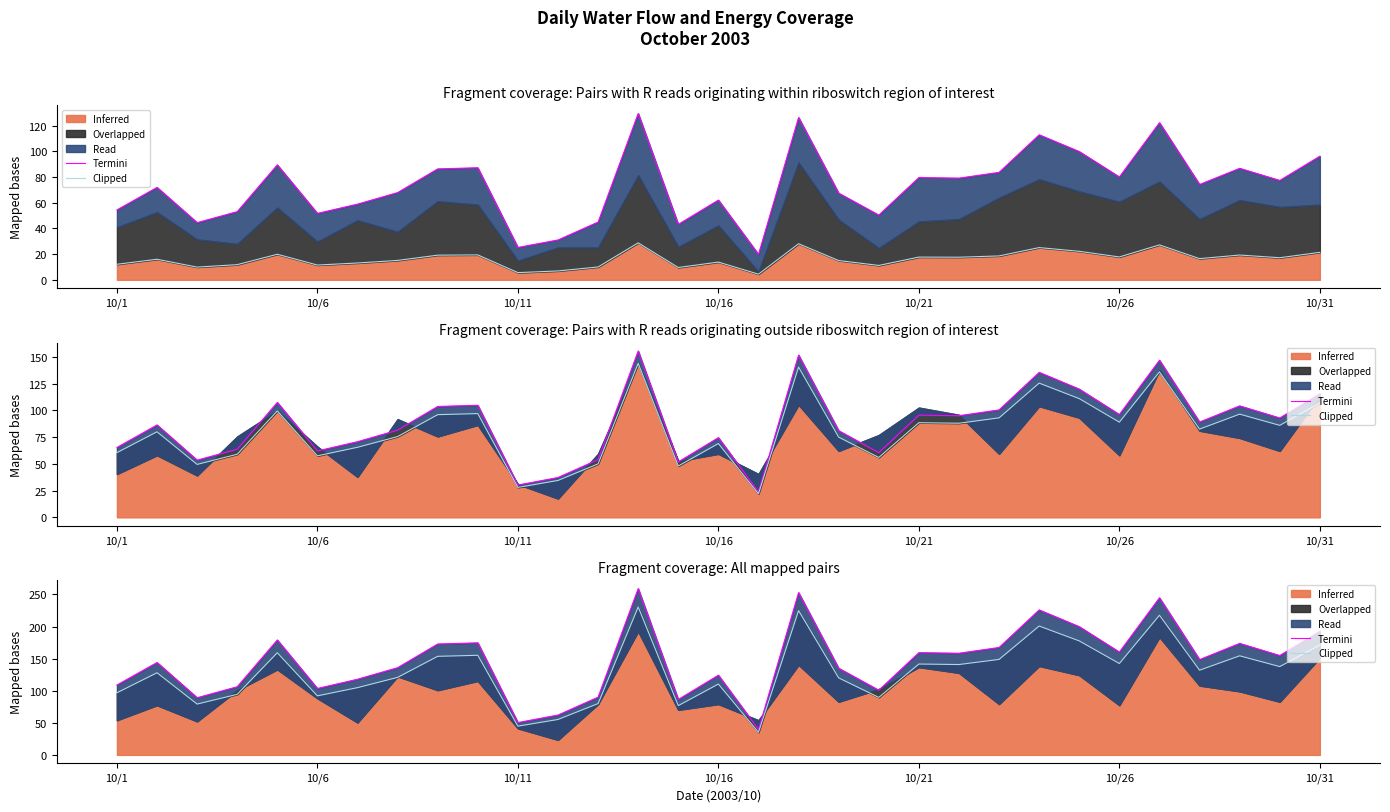

What is the maximum value shown in the chart?

259.2